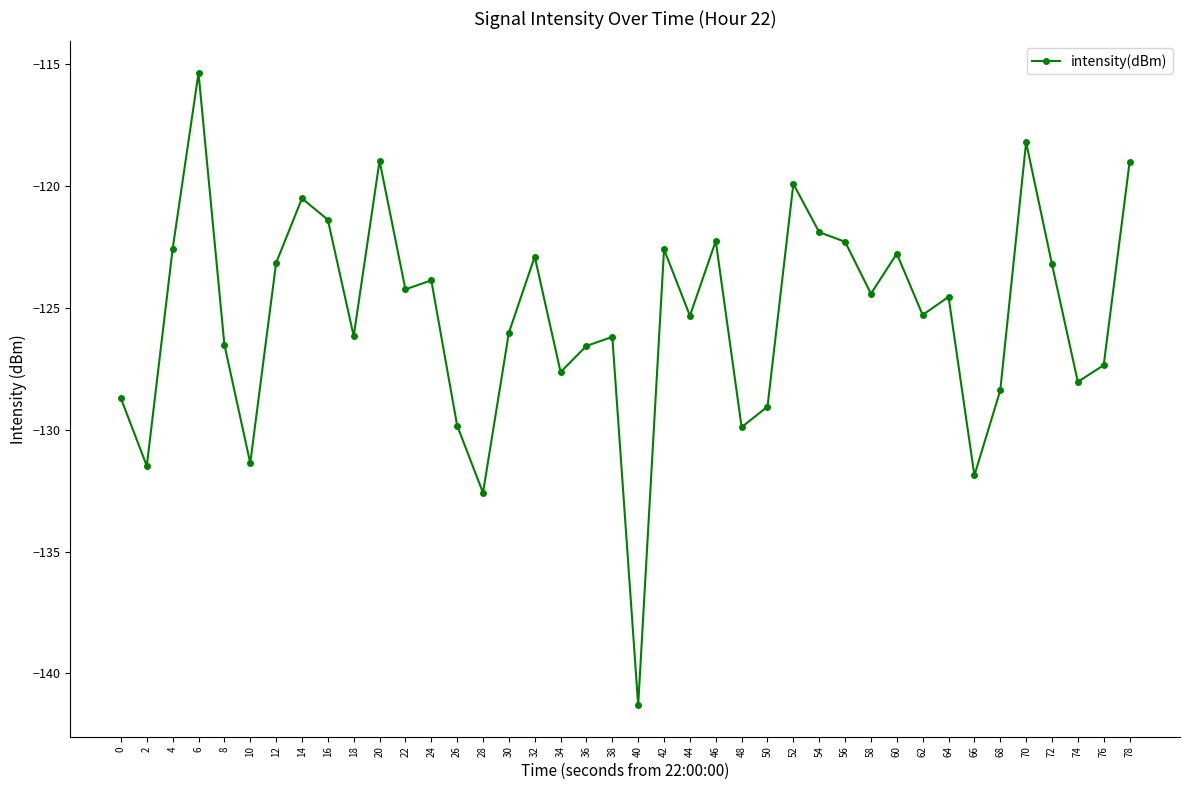

True or false: the data shows -179.2 at 36.

False